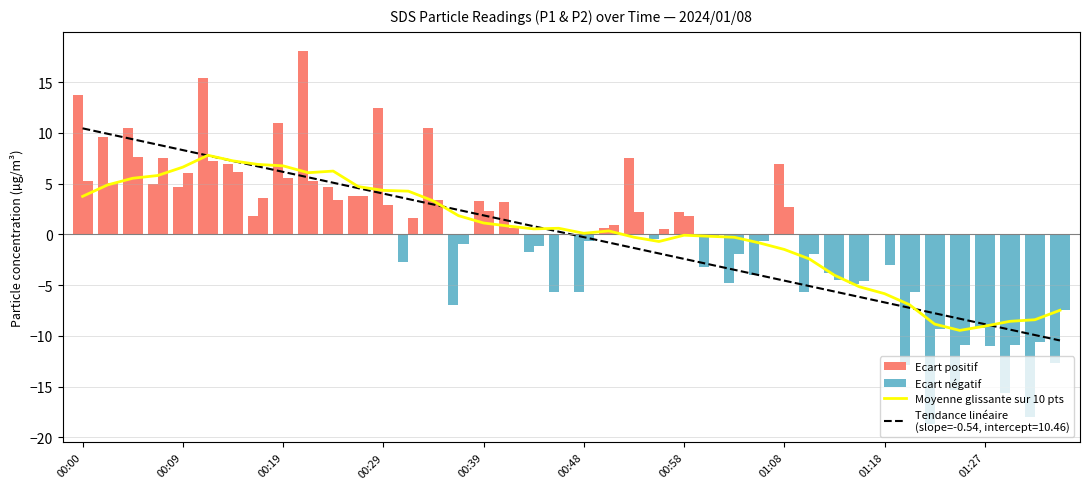

Is the value of SDS_P2 anomaly at 01:08 greater than the value of Moyenne glissante sur 10 pts at 01:27?

Yes